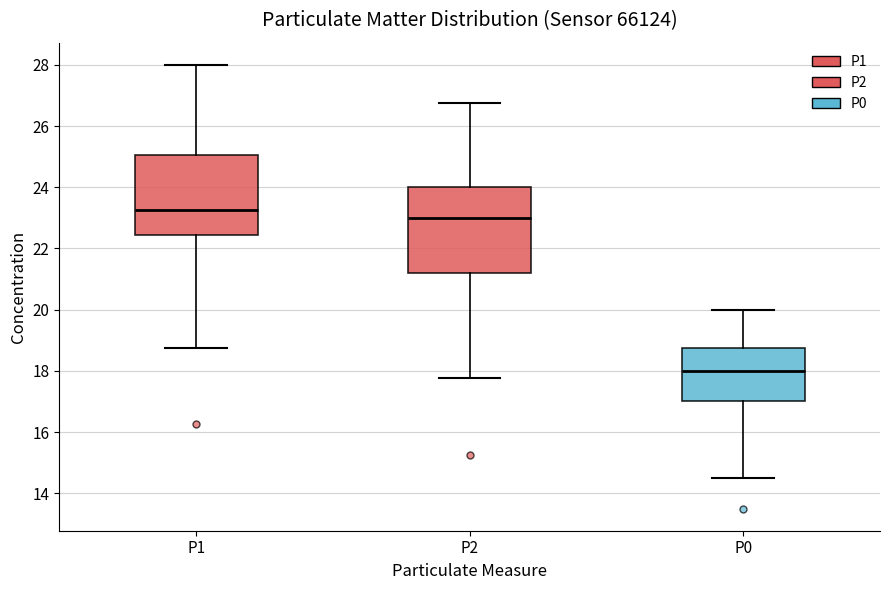

Which box's median line is the lowest?

P0